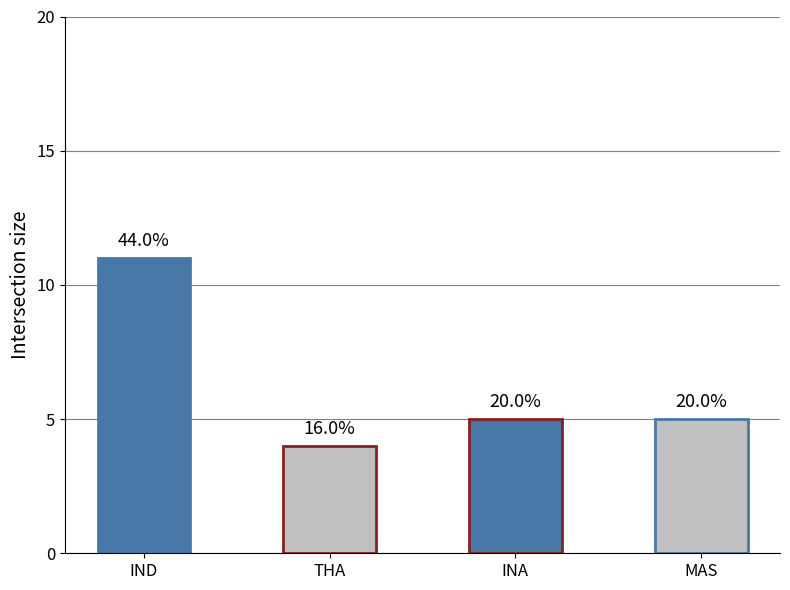

The chart shows a value of 4 at THA. True or false?

True